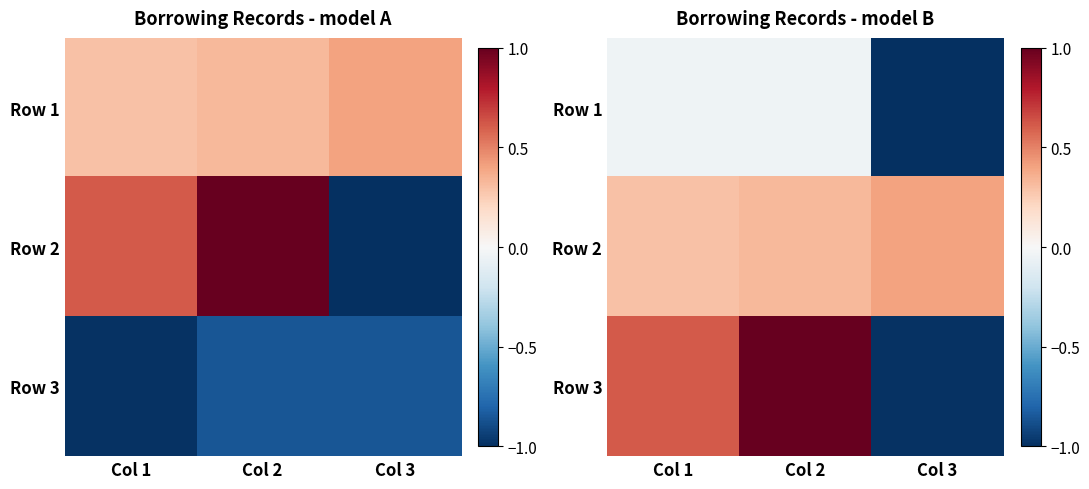

The value of Row 2 at Col 3 is 0.4. True or false?

True